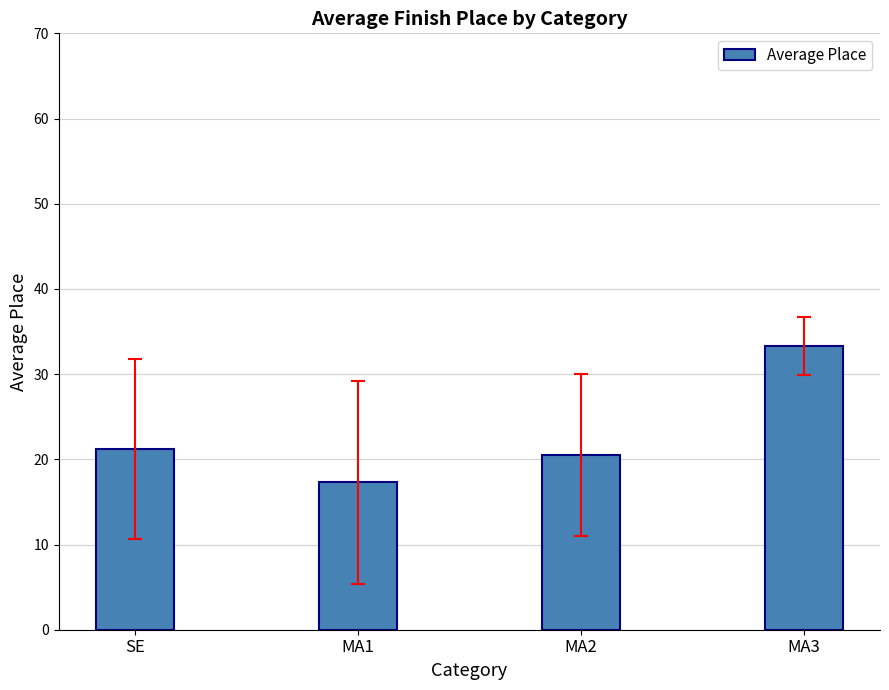

What position from the left is MA2?

3